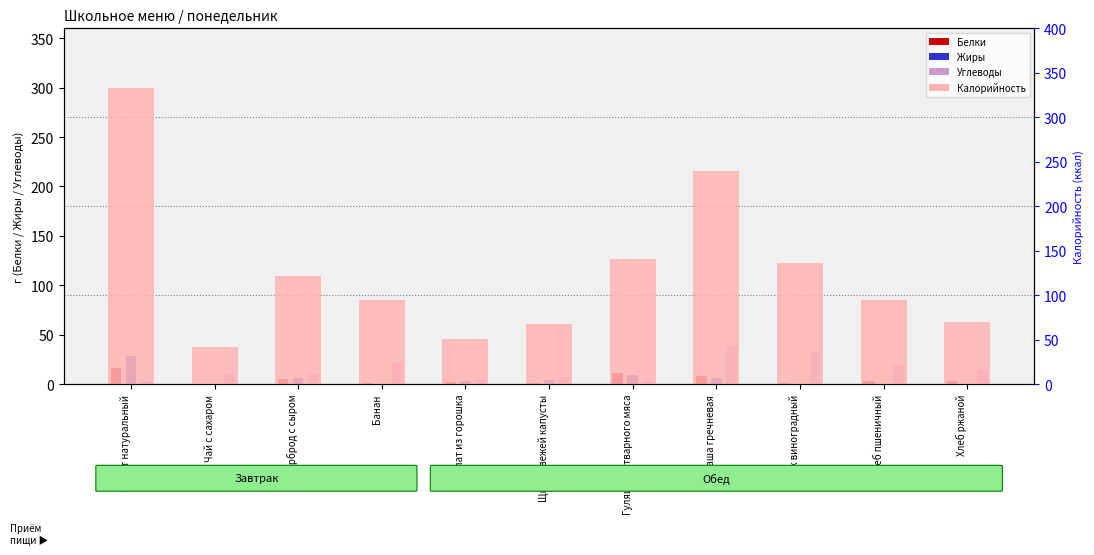

What is the approximate value of Белки at Гуляш из отварного мяса?

11.6